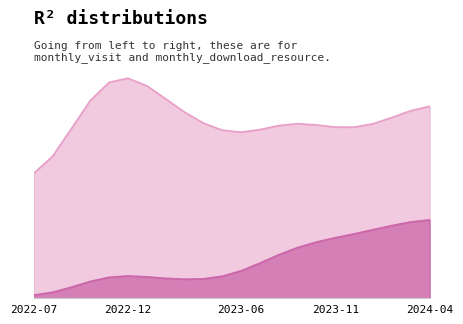

What is the label of the 1st point from the right?

2024-04